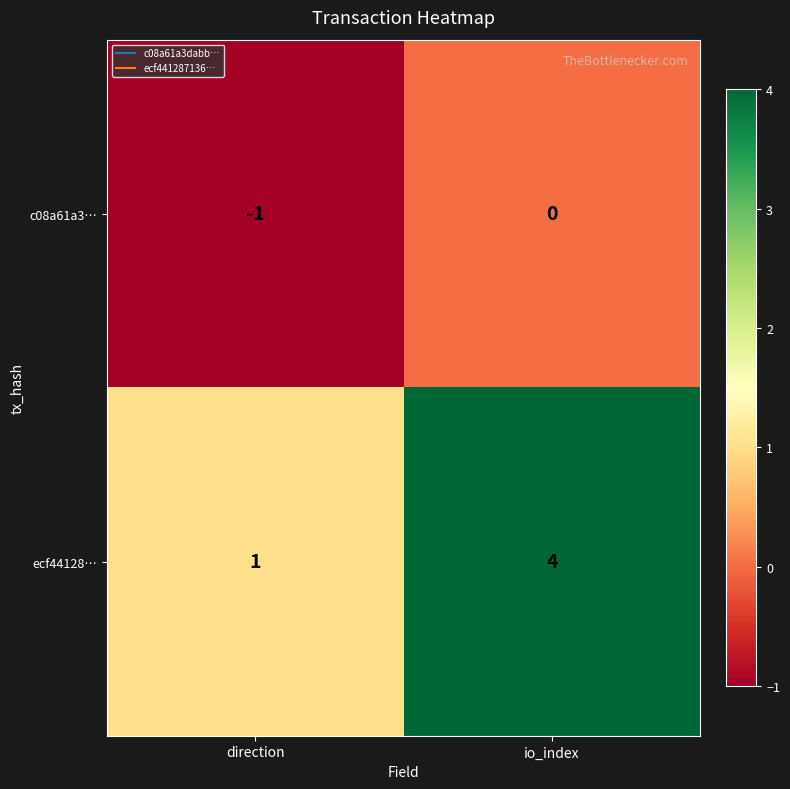

Reading left to right, transcribe all the data shown in this chart.

c08a61a3…: -1	0
ecf44128…: 1	4